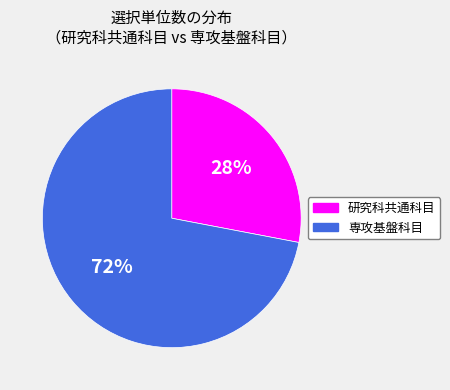

True or false: 研究科共通科目 accounts for 37% of the total.

False